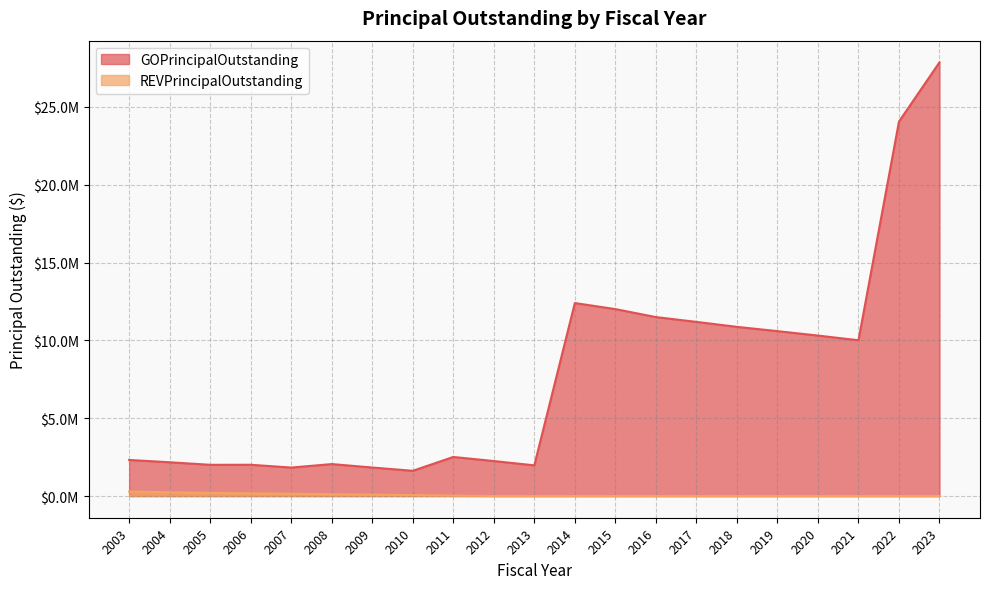

Which series has the largest total across all categories?

GOPrincipalOutstanding